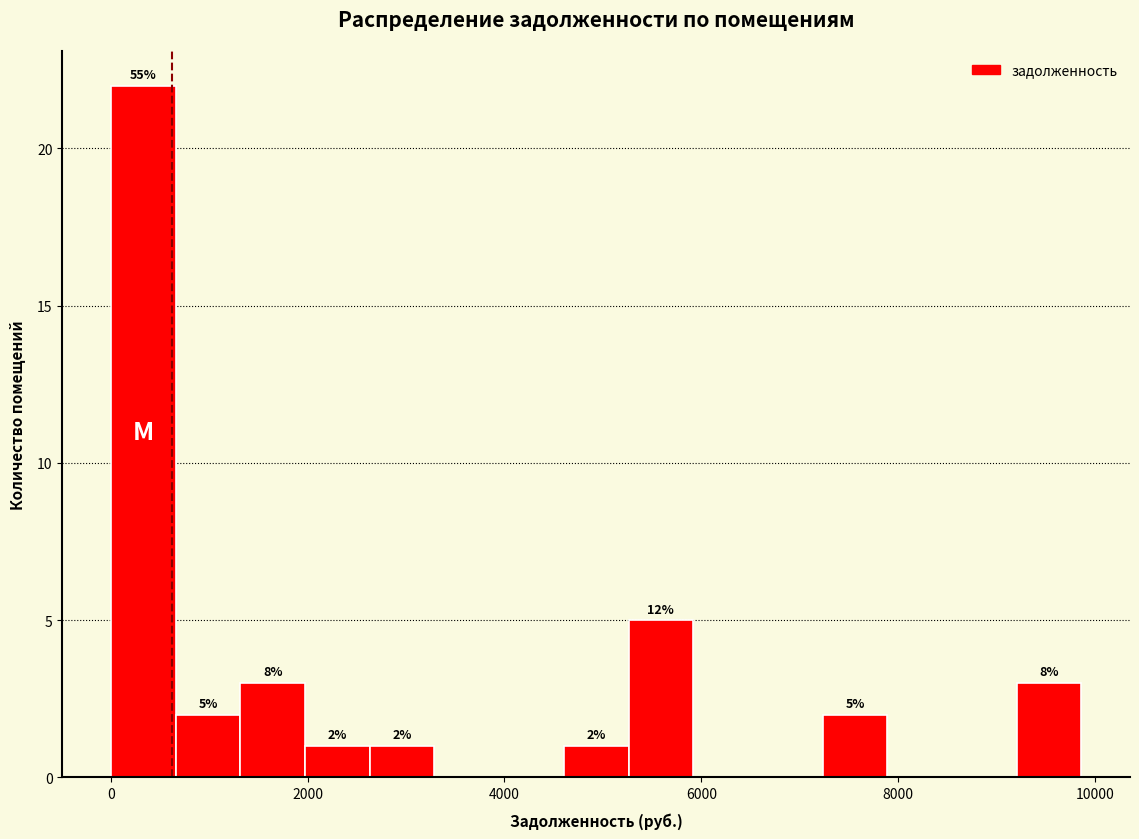

Around what value on the x-axis is the tallest bar? Give the approximate position of its centre, as read against the axis.

400